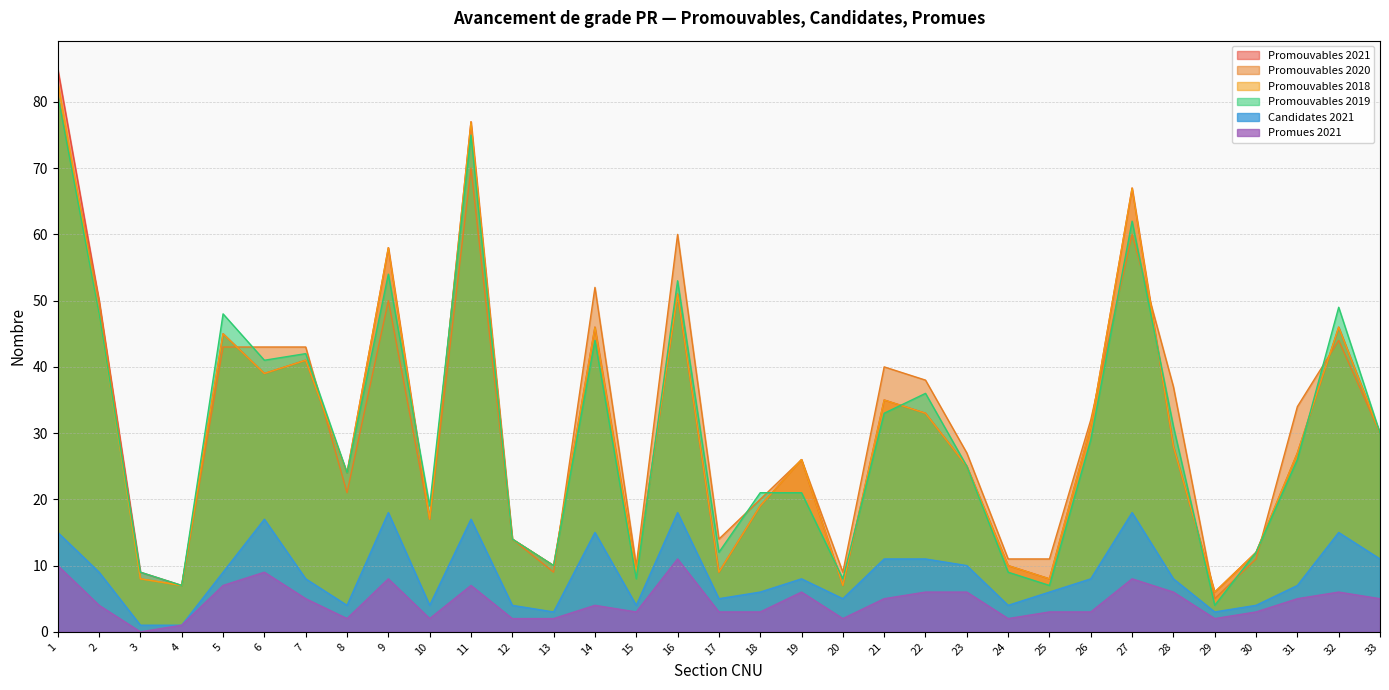

Which category has the highest value in the Promouvables 2019 series?

1